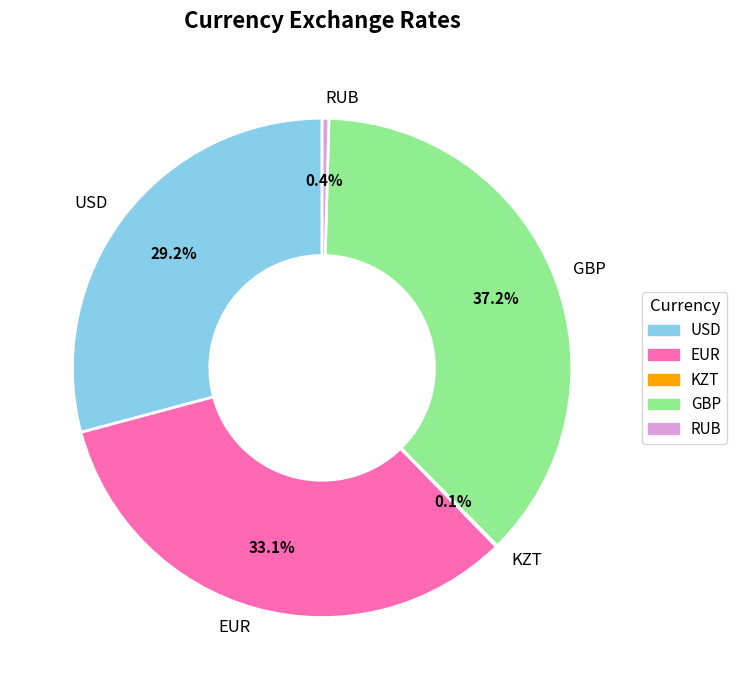

The USD slice represents 34% of the pie. True or false?

False